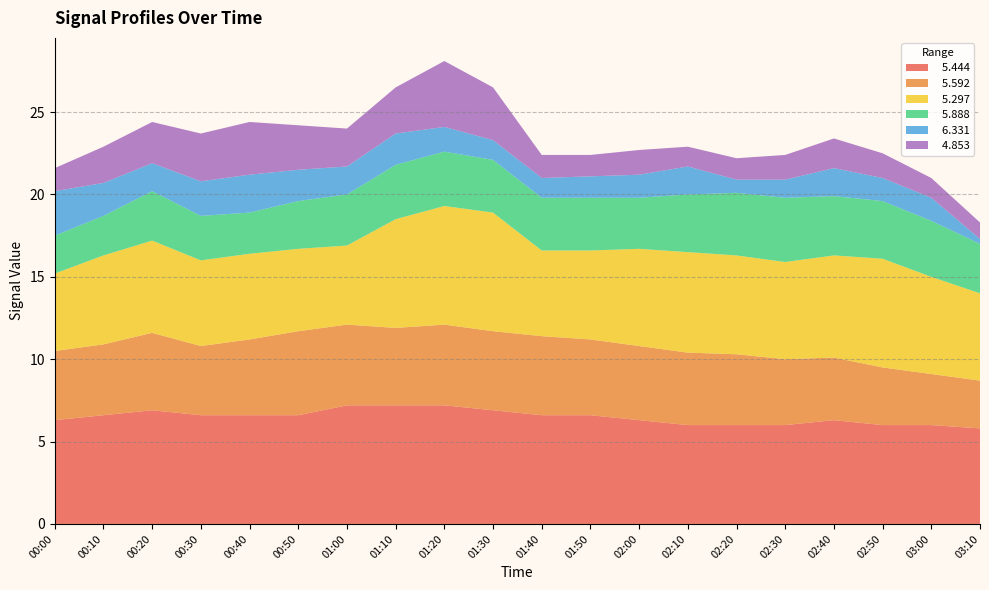

Reading left to right, list all the values displayed in this chart.

  5.444: 00:00=6.3	00:10=6.6	00:20=6.9	00:30=6.6	00:40=6.6	00:50=6.6	01:00=7.2	01:10=7.2	01:20=7.2	01:30=6.9	01:40=6.6	01:50=6.6	02:00=6.3	02:10=6.0	02:20=6.0	02:30=6.0	02:40=6.3	02:50=6.0	03:00=6.0	03:10=5.8
  5.592: 00:00=4.2	00:10=4.3	00:20=4.7	00:30=4.2	00:40=4.6	00:50=5.1	01:00=4.9	01:10=4.7	01:20=4.9	01:30=4.8	01:40=4.8	01:50=4.6	02:00=4.5	02:10=4.4	02:20=4.3	02:30=4.0	02:40=3.8	02:50=3.5	03:00=3.1	03:10=2.9
  5.297: 00:00=4.7	00:10=5.4	00:20=5.6	00:30=5.2	00:40=5.2	00:50=5.0	01:00=4.8	01:10=6.6	01:20=7.2	01:30=7.2	01:40=5.2	01:50=5.4	02:00=5.9	02:10=6.1	02:20=6.0	02:30=5.9	02:40=6.2	02:50=6.6	03:00=5.9	03:10=5.3
  5.888: 00:00=2.3	00:10=2.4	00:20=3.0	00:30=2.7	00:40=2.5	00:50=2.9	01:00=3.1	01:10=3.3	01:20=3.3	01:30=3.2	01:40=3.2	01:50=3.2	02:00=3.1	02:10=3.5	02:20=3.8	02:30=3.9	02:40=3.6	02:50=3.5	03:00=3.4	03:10=3.0
  6.331: 00:00=2.7	00:10=2.0	00:20=1.7	00:30=2.1	00:40=2.3	00:50=1.9	01:00=1.7	01:10=1.9	01:20=1.5	01:30=1.2	01:40=1.2	01:50=1.3	02:00=1.4	02:10=1.7	02:20=0.8	02:30=1.1	02:40=1.7	02:50=1.4	03:00=1.4	03:10=0.3
  4.853: 00:00=1.4	00:10=2.2	00:20=2.5	00:30=2.9	00:40=3.2	00:50=2.7	01:00=2.3	01:10=2.8	01:20=4.0	01:30=3.2	01:40=1.4	01:50=1.3	02:00=1.5	02:10=1.2	02:20=1.3	02:30=1.5	02:40=1.8	02:50=1.5	03:00=1.2	03:10=1.0